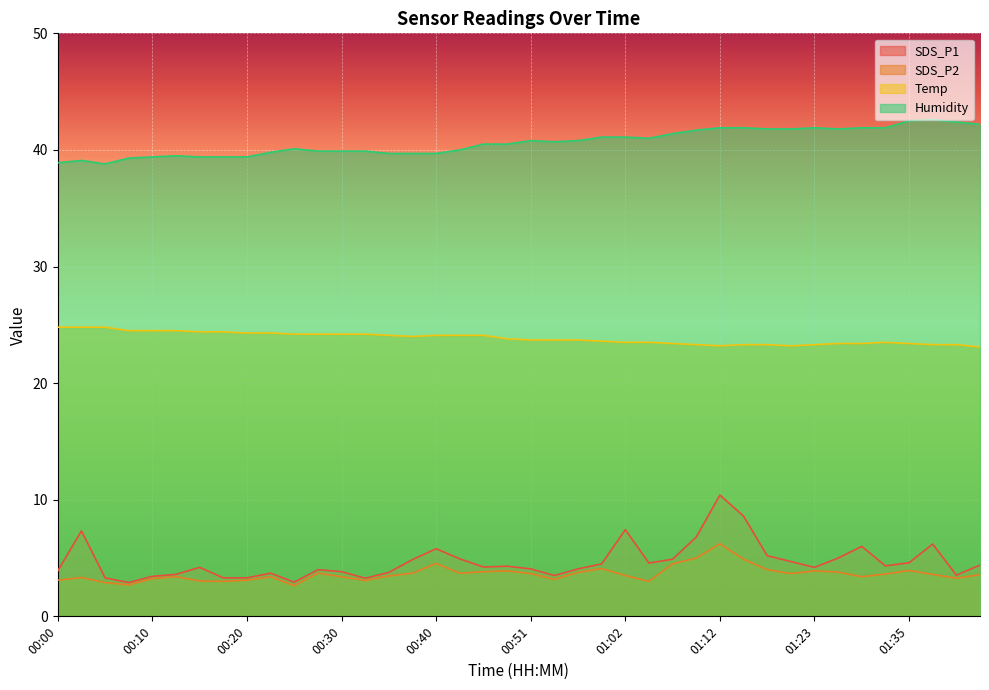

True or false: Temp has a value of 23.7 at 00:56.

True